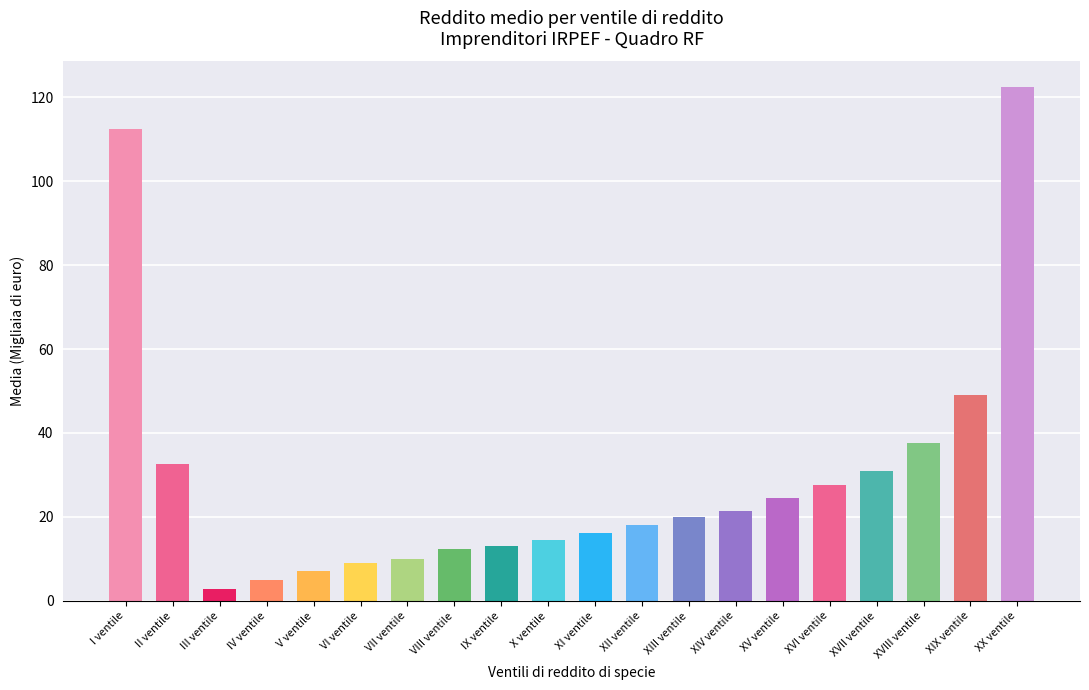

What is the label of the 2nd bar from the left?

II ventile